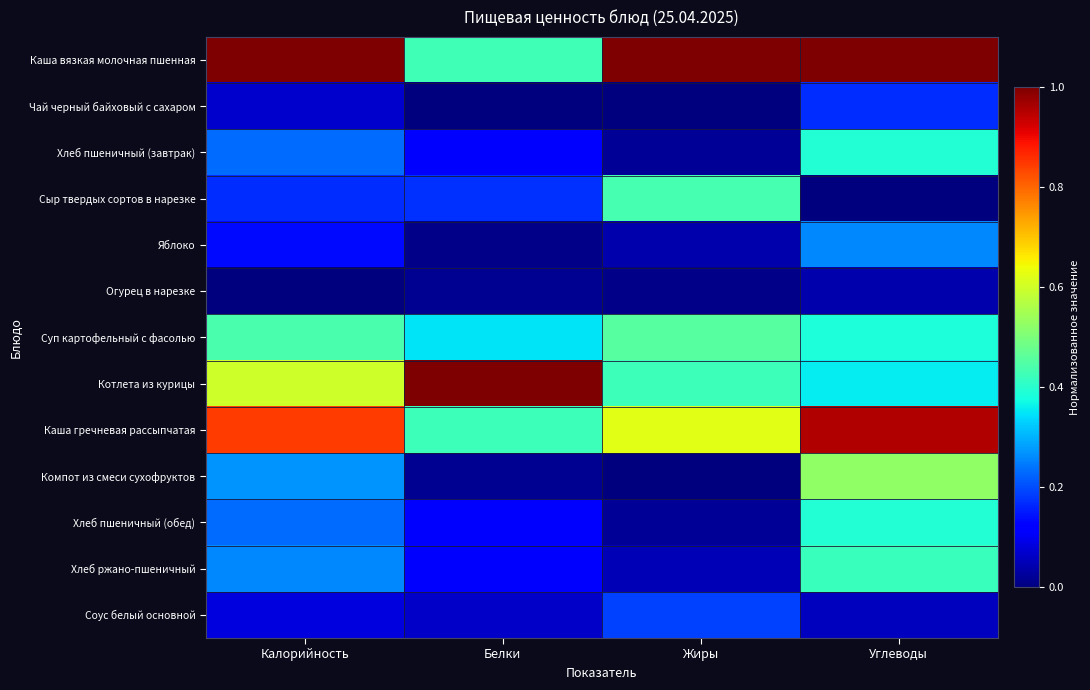

How many categories are shown in the chart?

4